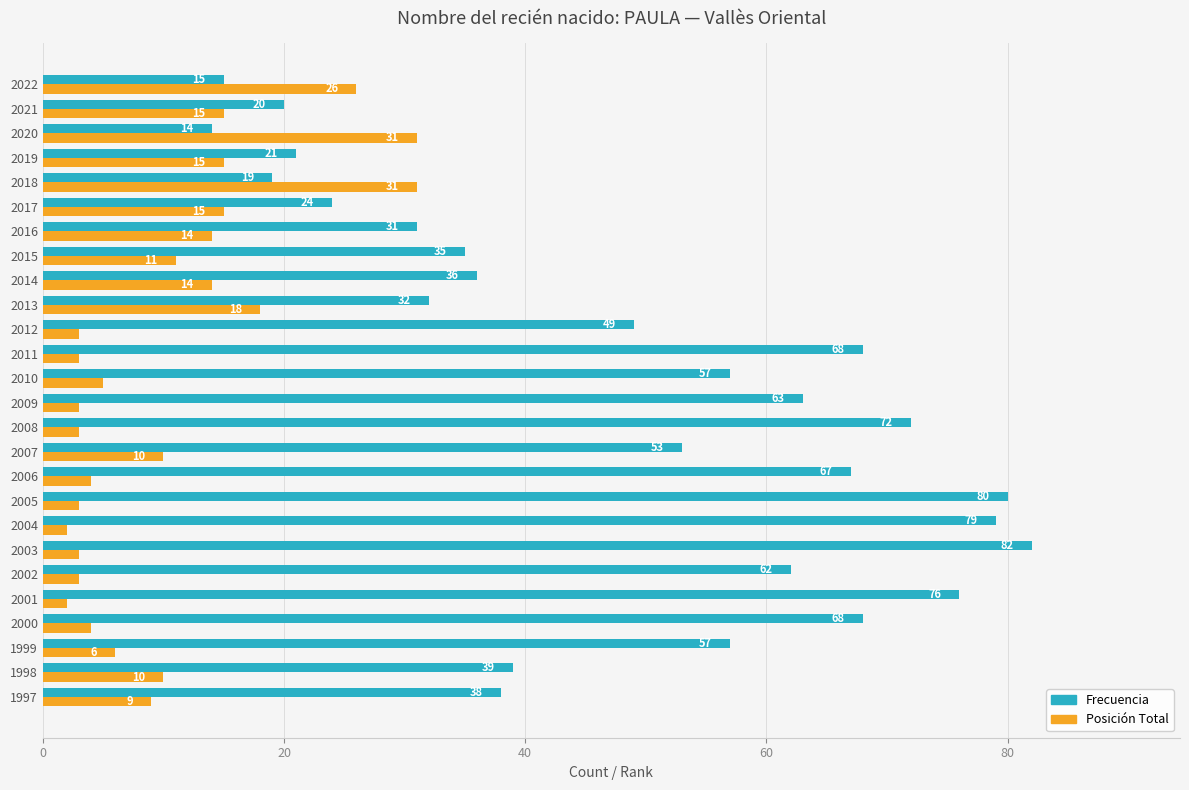

Rank the series at 2017 from lowest to highest value.

Posición Total, Frecuencia